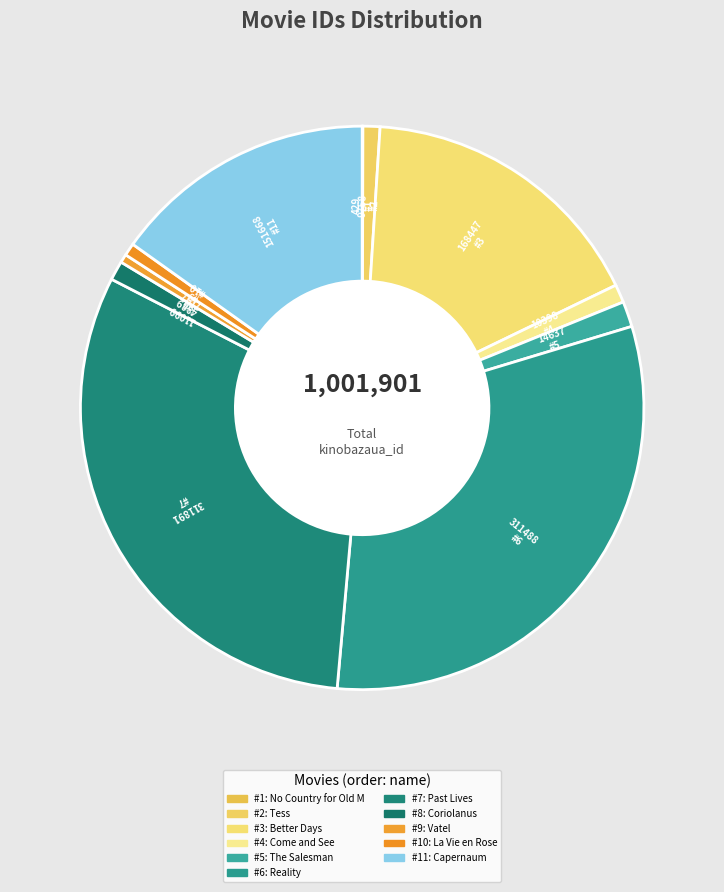

Which slice is the smallest?

1